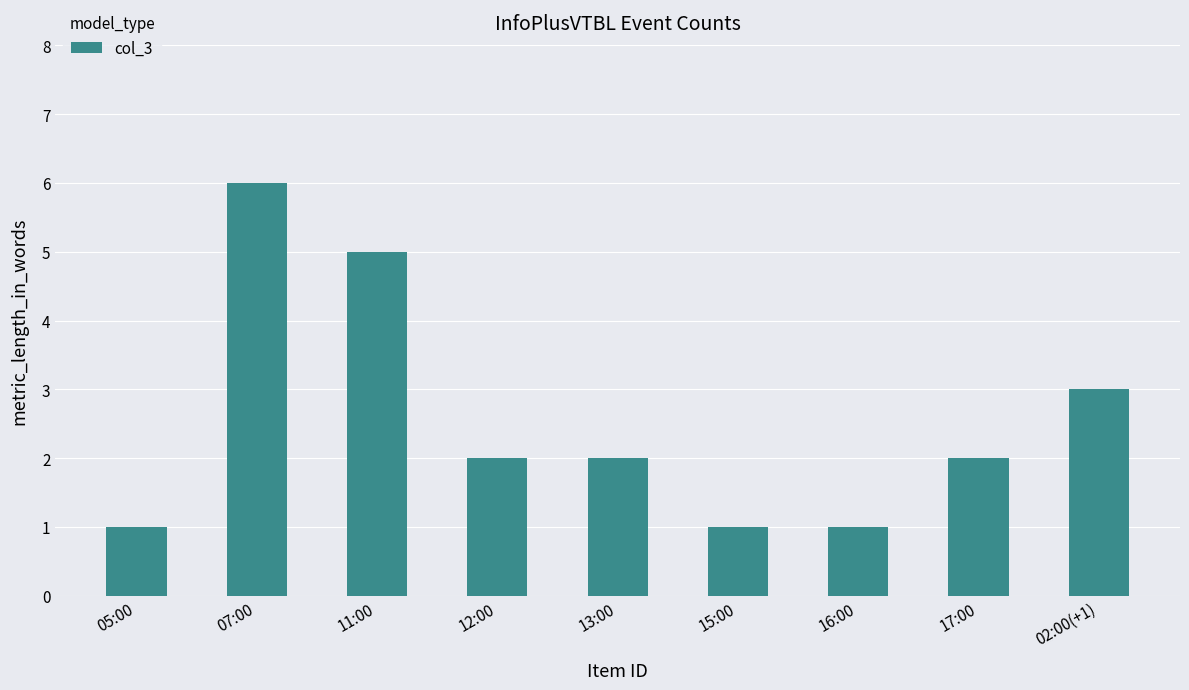

The chart shows a value of 3 at 02:00(+1). True or false?

True